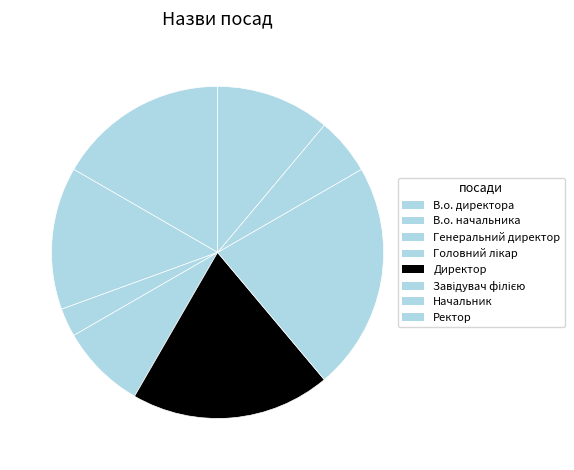

Which slice is the largest?

Завідувач філією